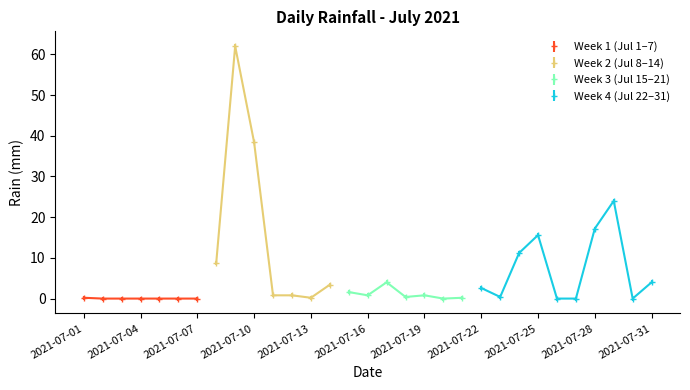

How many points are lower than both their immediate neighbors (excluding endpoints)?

6